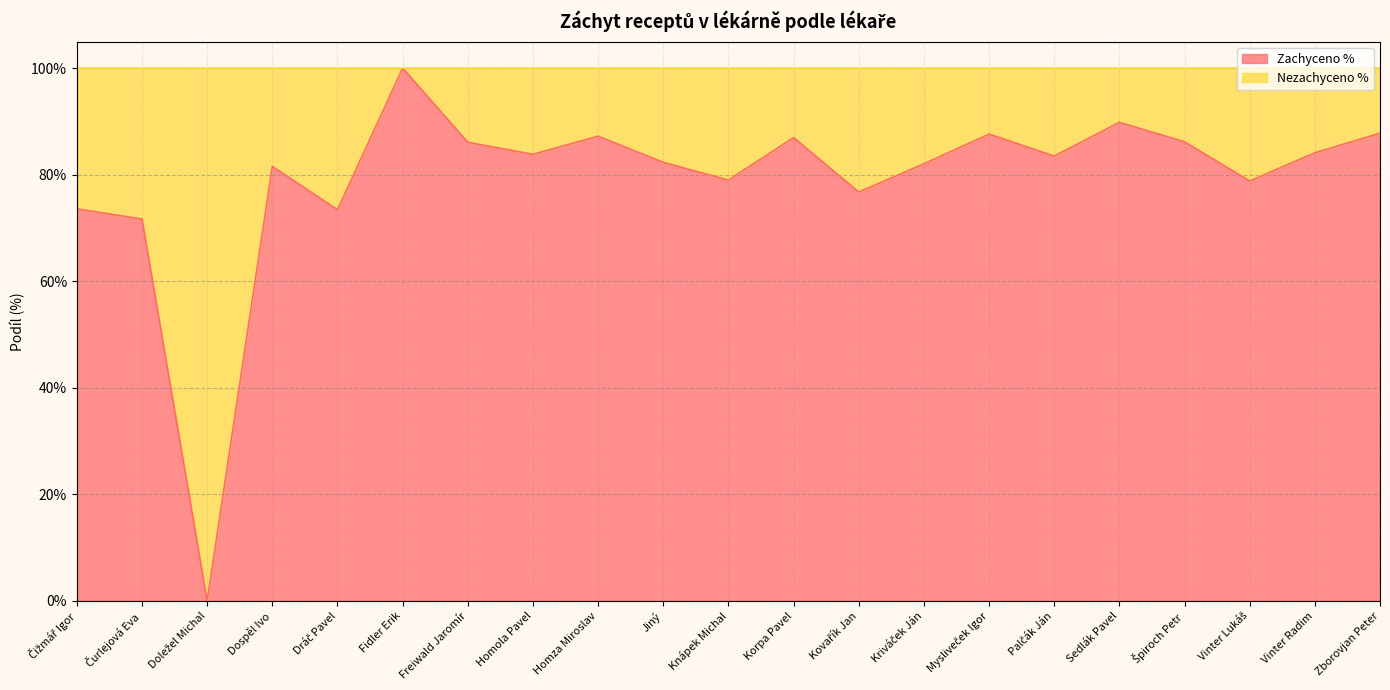

What are all the series names shown in the legend?

Zachyceno %, Nezachyceno %